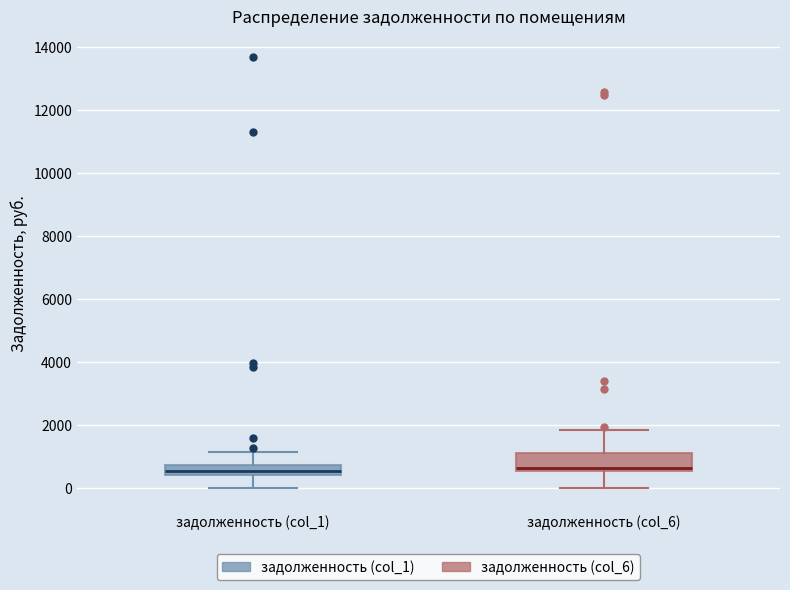

Where is the lower edge of the box for задолженность (col_6) on the y-axis? The values are not printed on the chart, so give them approximately, as read against the axis.

600